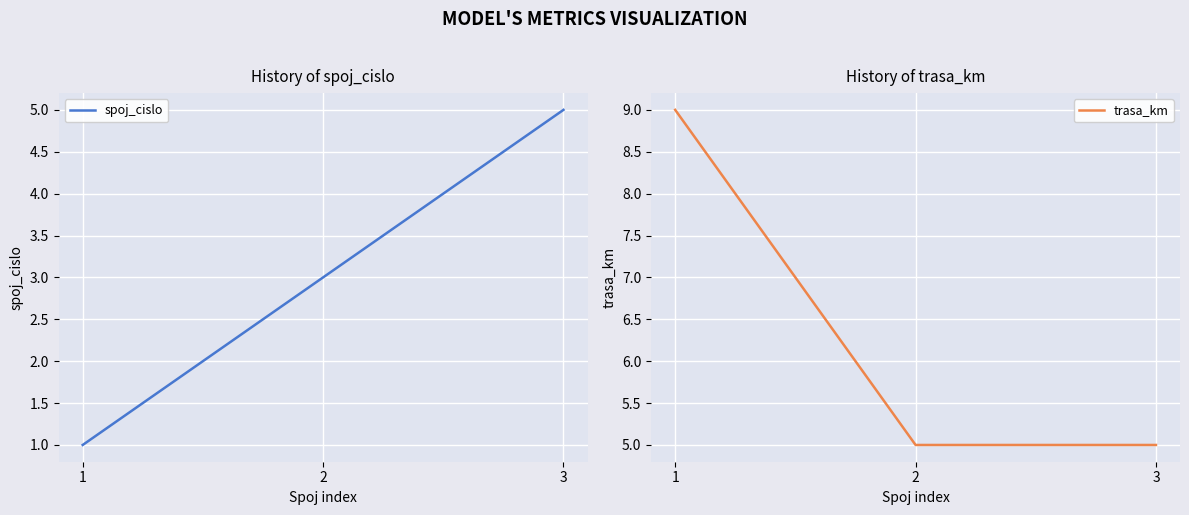

What is the total value across all series at 1?

10